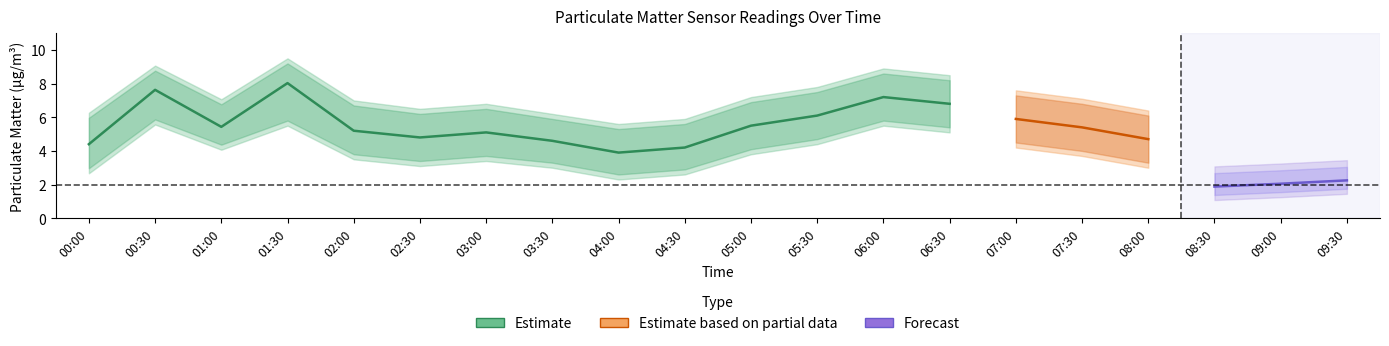

How many interior local valleys does the P2 series have?

4